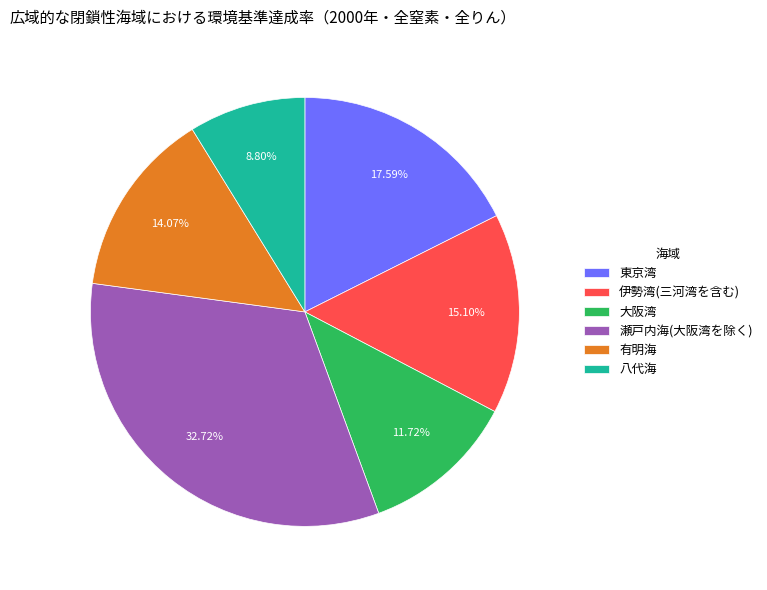

How much of the chart is everything except 有明海?

85.9%